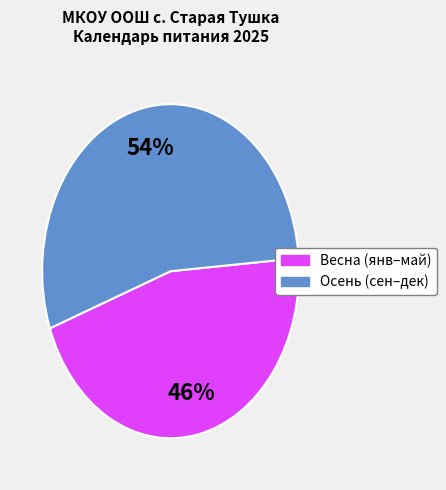

How many slices are in this pie chart?

2